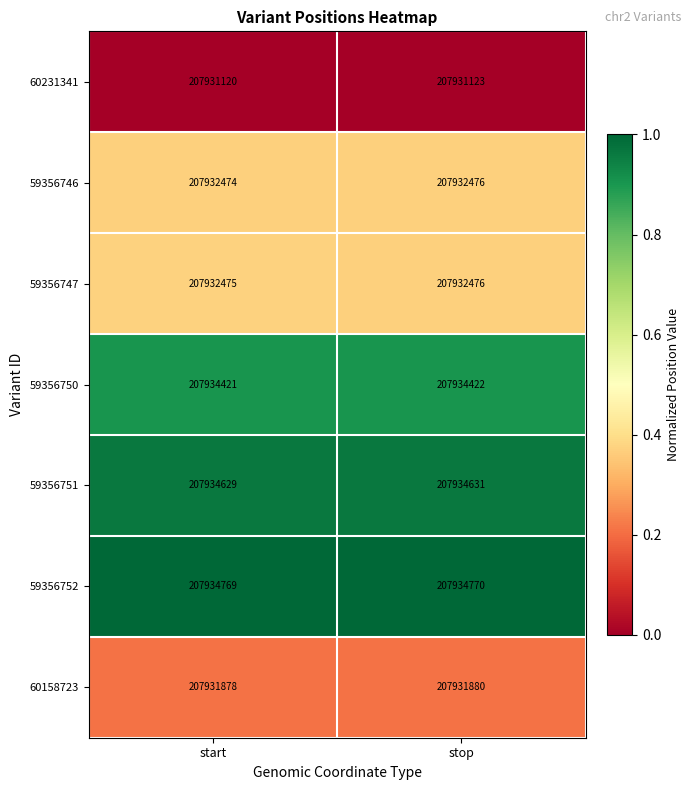

What is the sum of all 59356750 values?

415868843